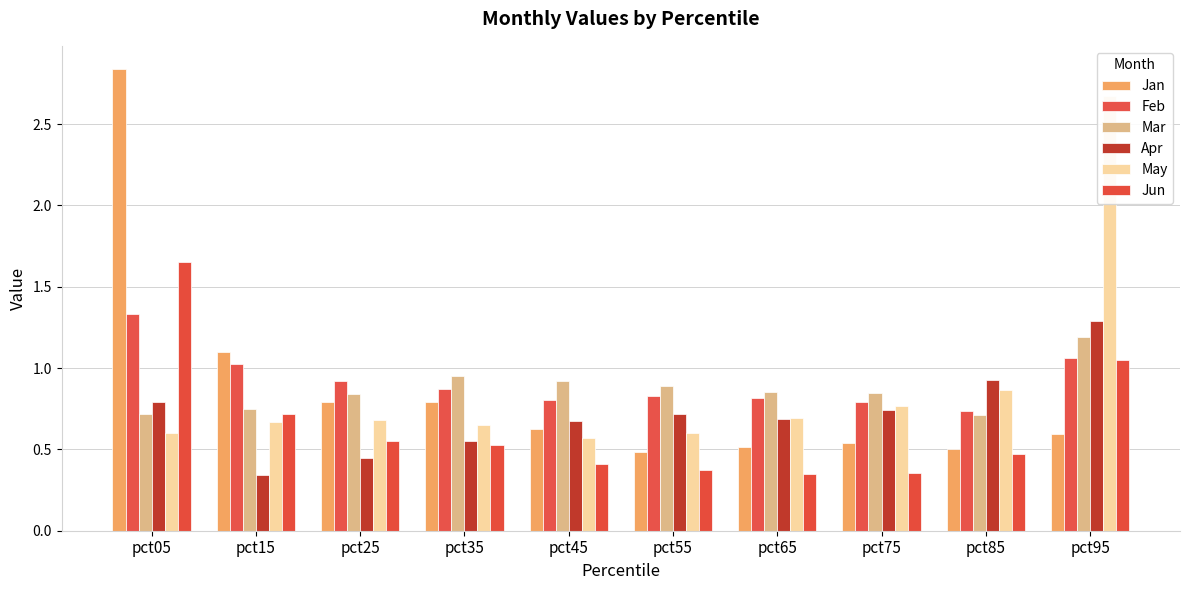

What is the value of the Feb bar at the 7th from the left?

0.8